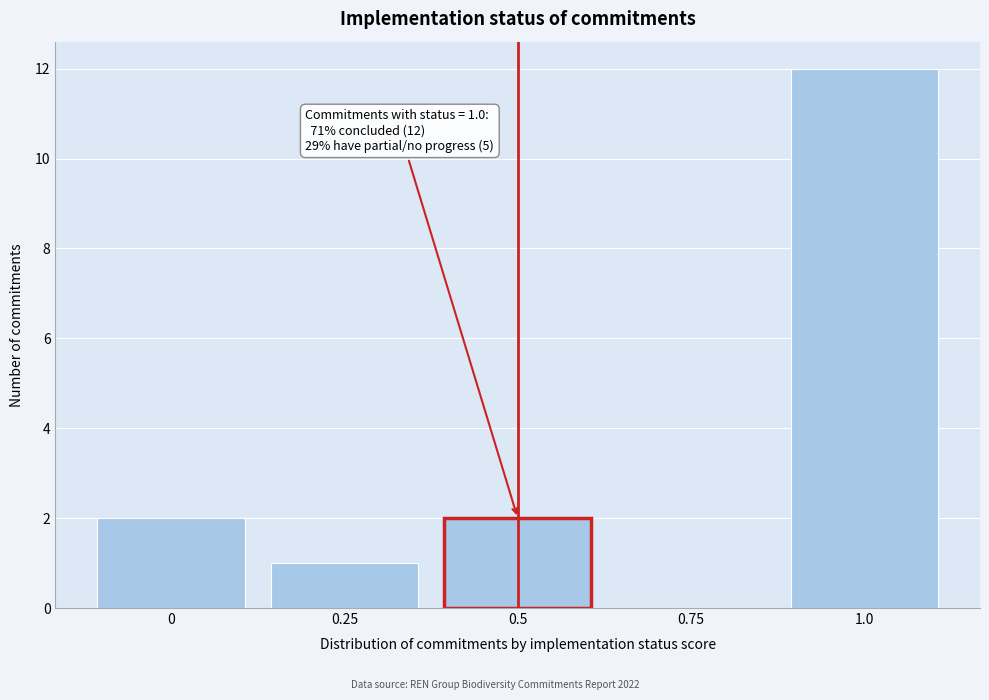

Reading left to right, extract all data points from this chart.

0=2	0.25=1	0.5=2	0.75=0	1.0=12